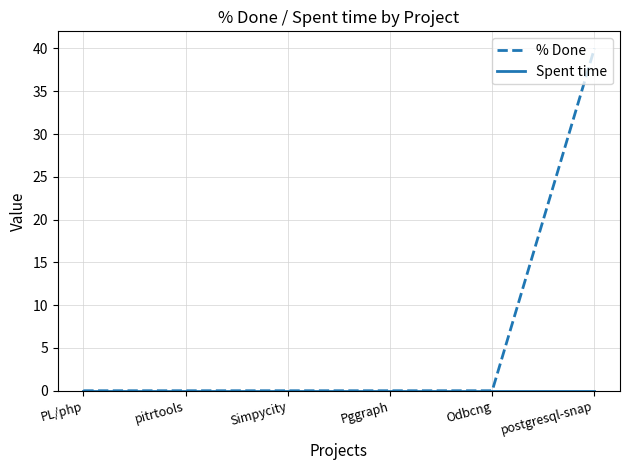

Is it true that % Done equals 20 at postgresql-snap?

False